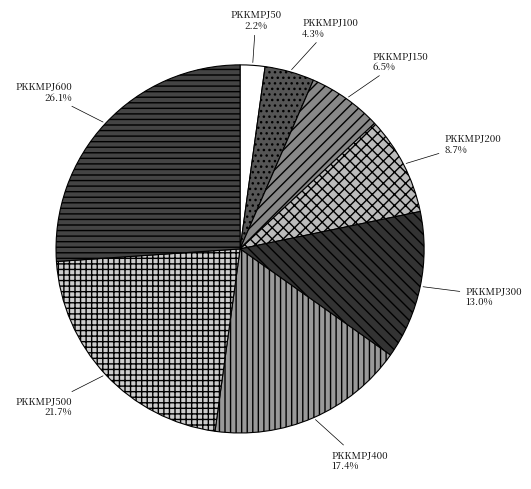

How many slices are in this pie chart?

8